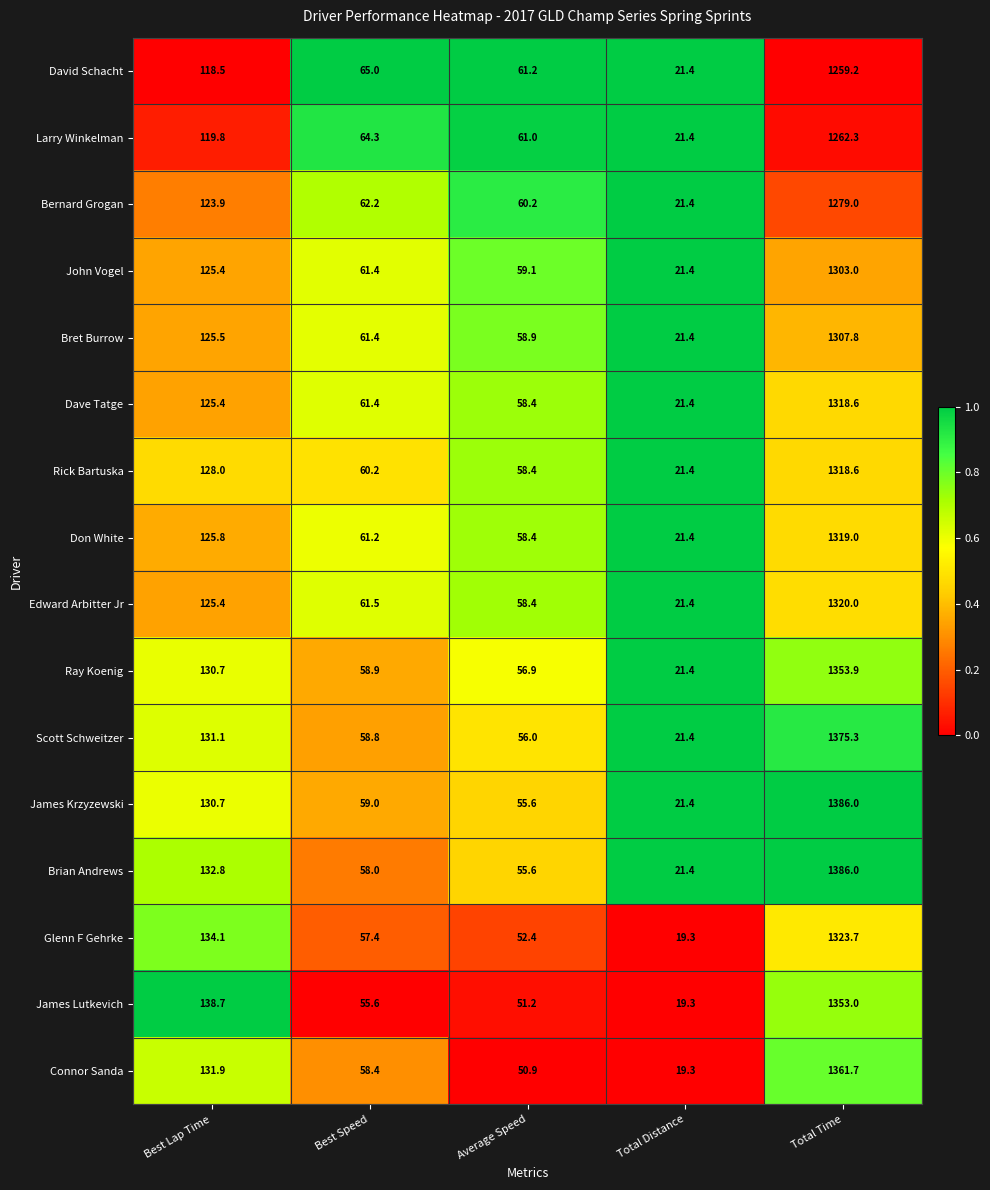

The value of James Krzyzewski at Best Lap Time is 221.9. True or false?

False